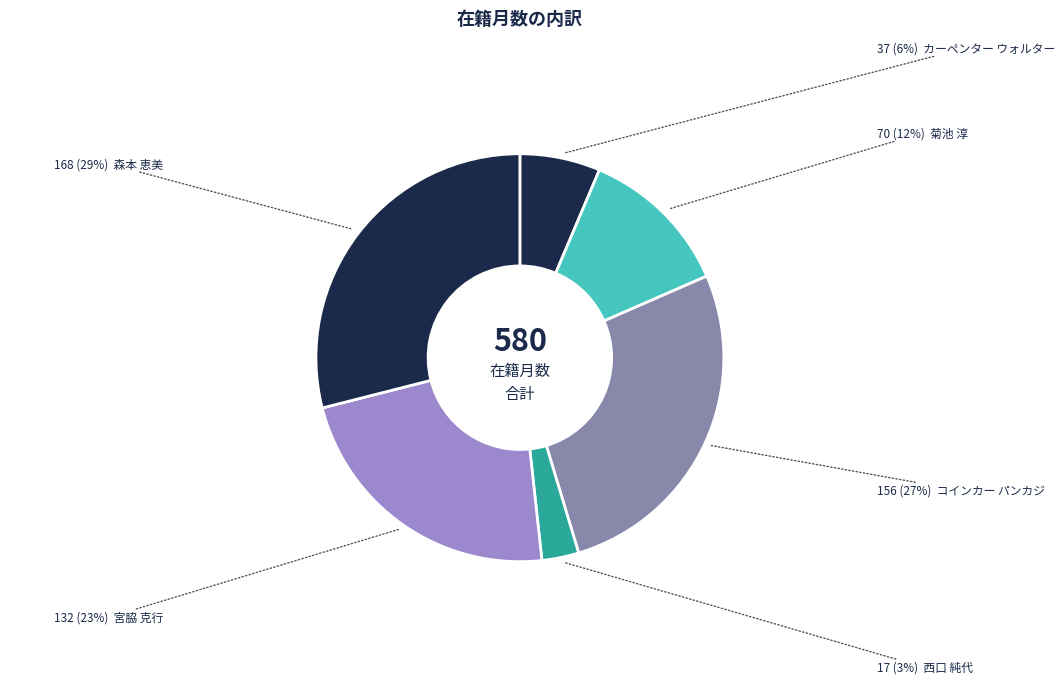

Does any single category account for the majority?

No